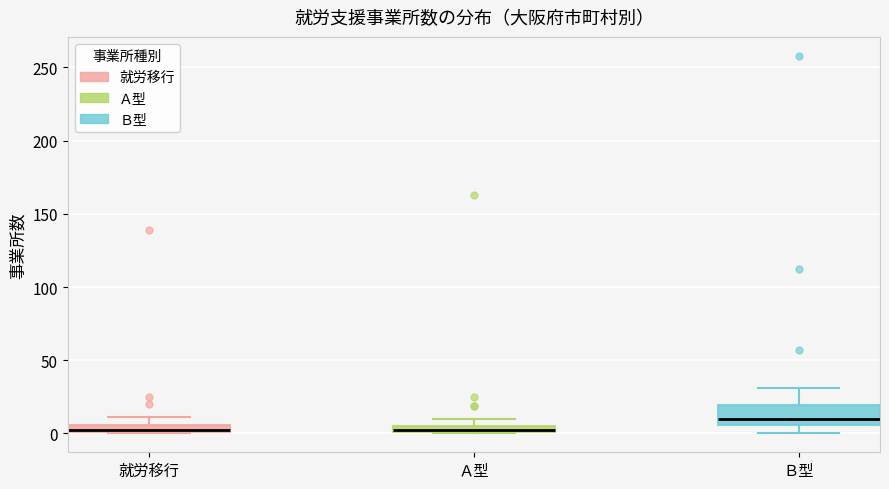

Comparing the boxes themselves (not the whiskers), which one is the tallest?

Ｂ型